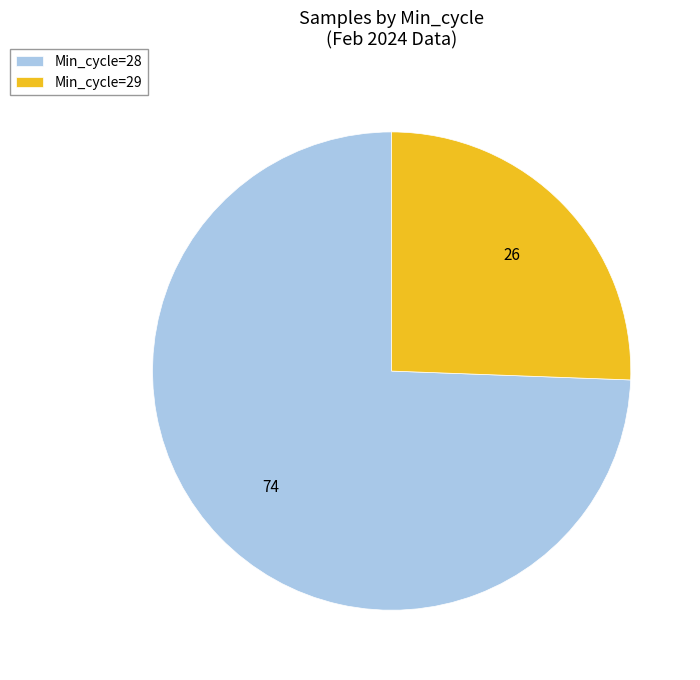

Count the number of slices in the pie.

2